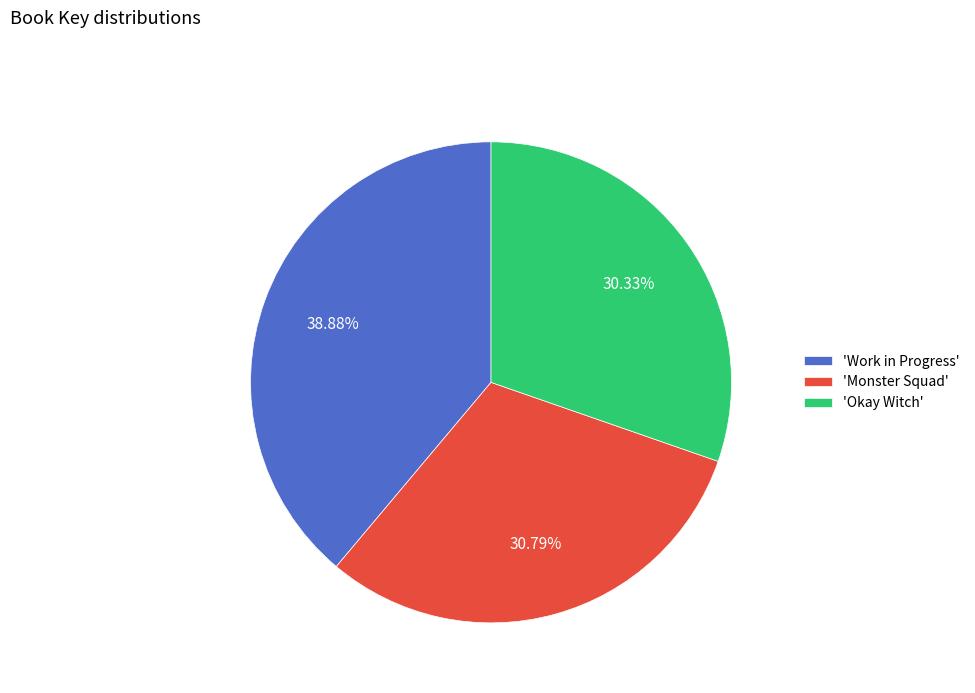

Which has a higher value, 'Monster Squad' or 'Work in Progress'?

'Work in Progress'